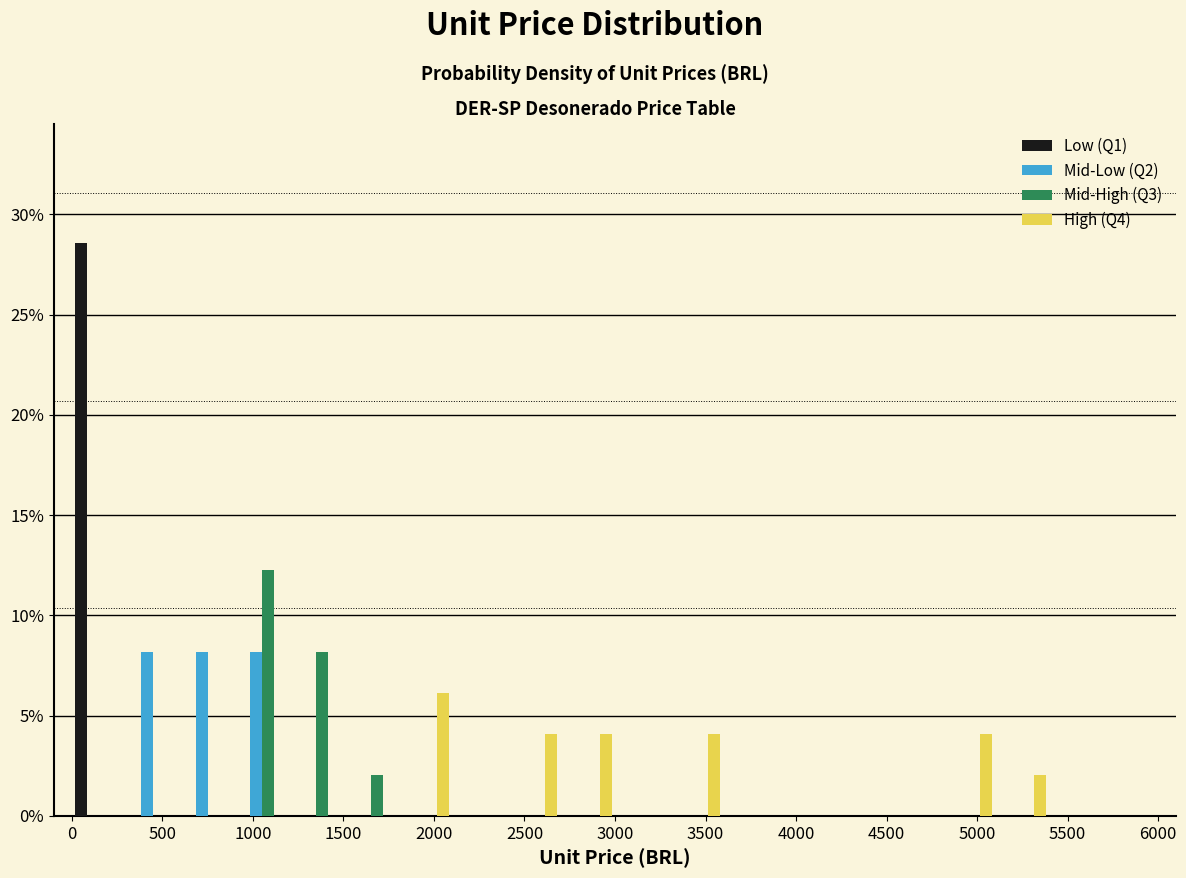

What is the height of the Mid-High (Q3) bar covering 1200 to 1500 on the x-axis? The values are not printed on the chart, so give them approximately, as read against the axis.

8.0